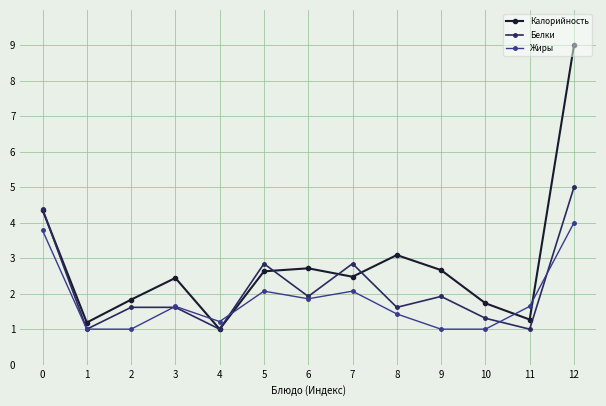

True or false: Белки has more than 2 interior local peaks.

True